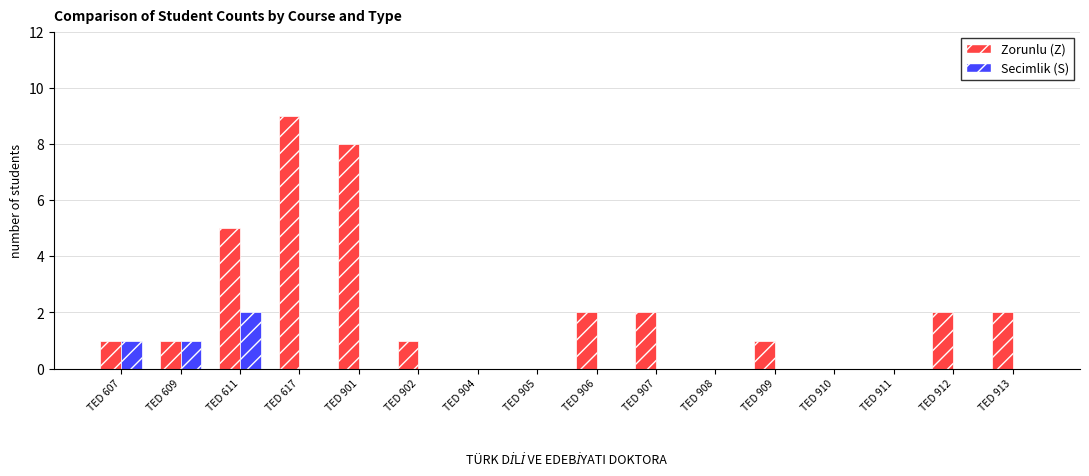

Is the value of Zorunlu (Z) at TED 609 greater than the value of Secimlik (S) at TED 910?

Yes